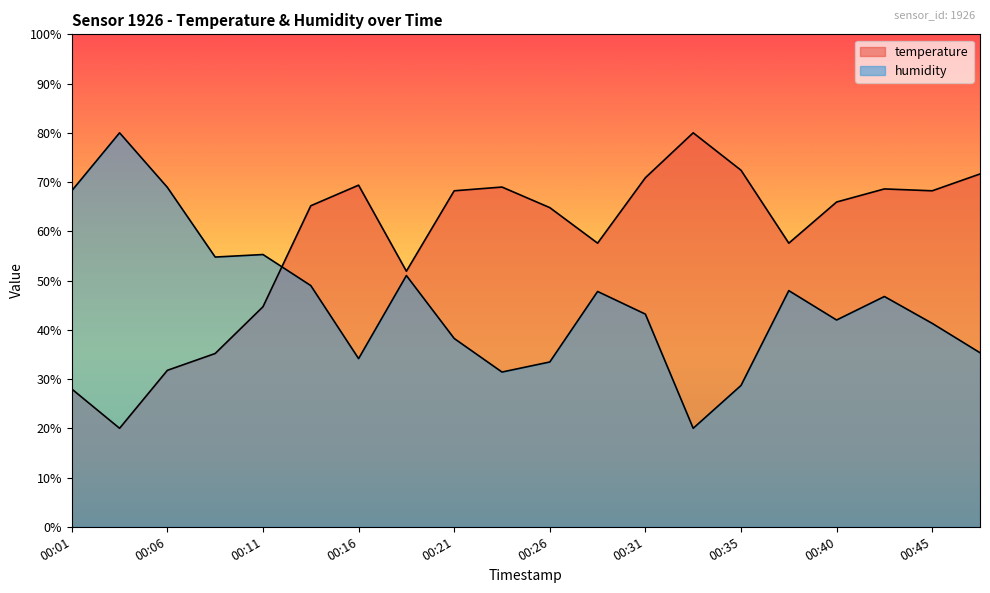

What is the approximate value of humidity at 00:48?

35.3